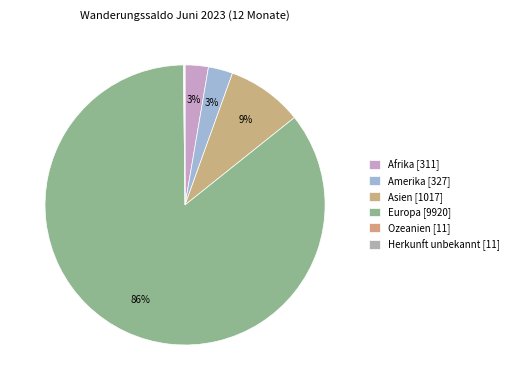

Rank the categories by value from lowest to highest.

Ozeanien, Herkunft unbekannt, Afrika, Amerika, Asien, Europa